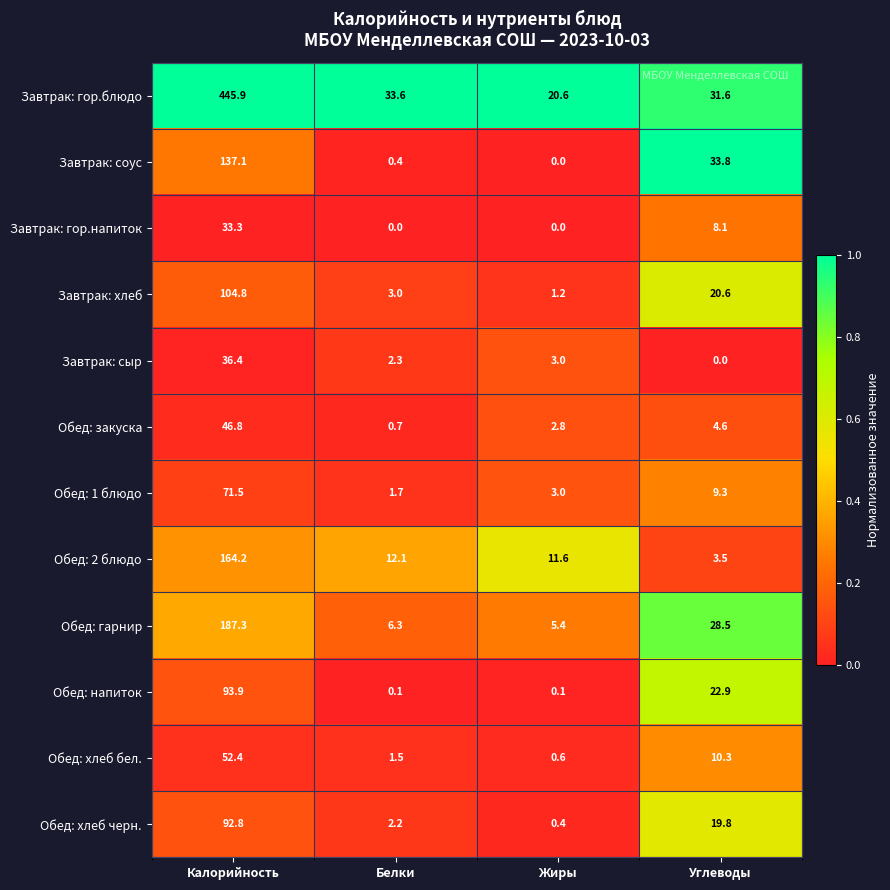

True or false: Обед: хлеб бел. has a value of 4.3 at Углеводы.

False